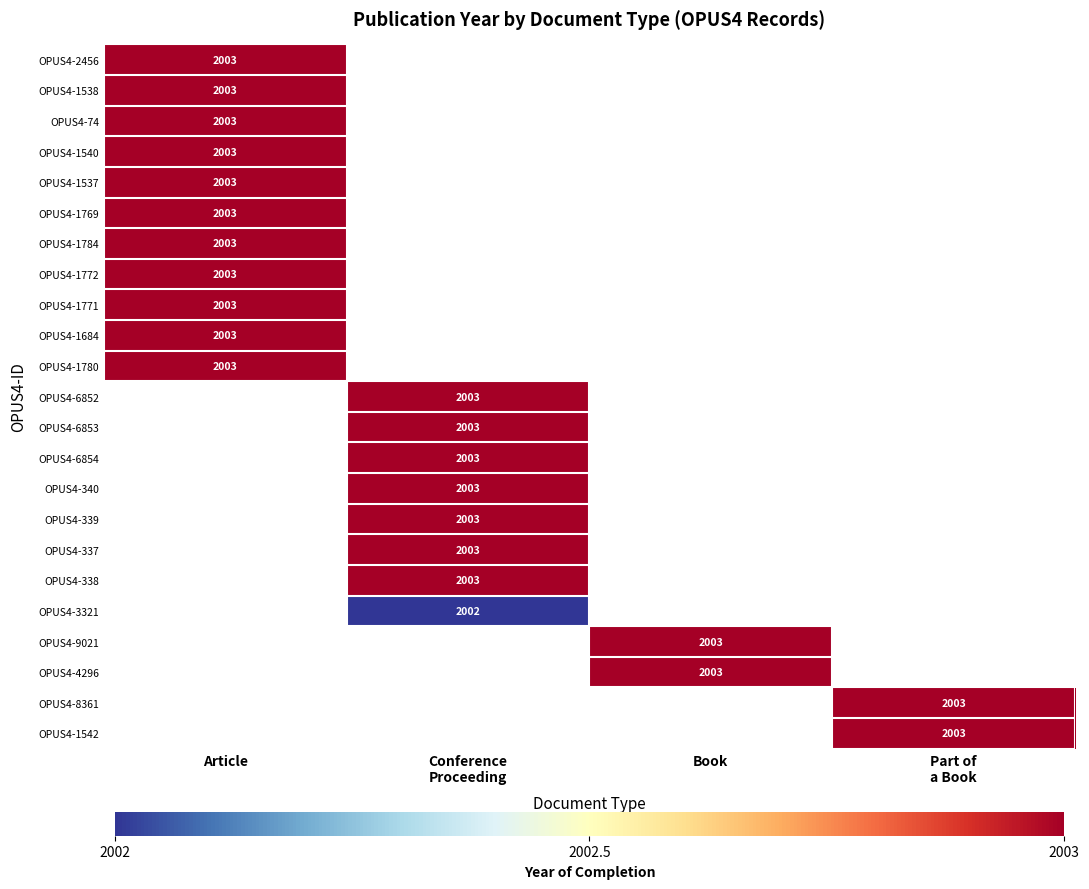

Is it true that OPUS4-1784 equals 3465 at Article?

False